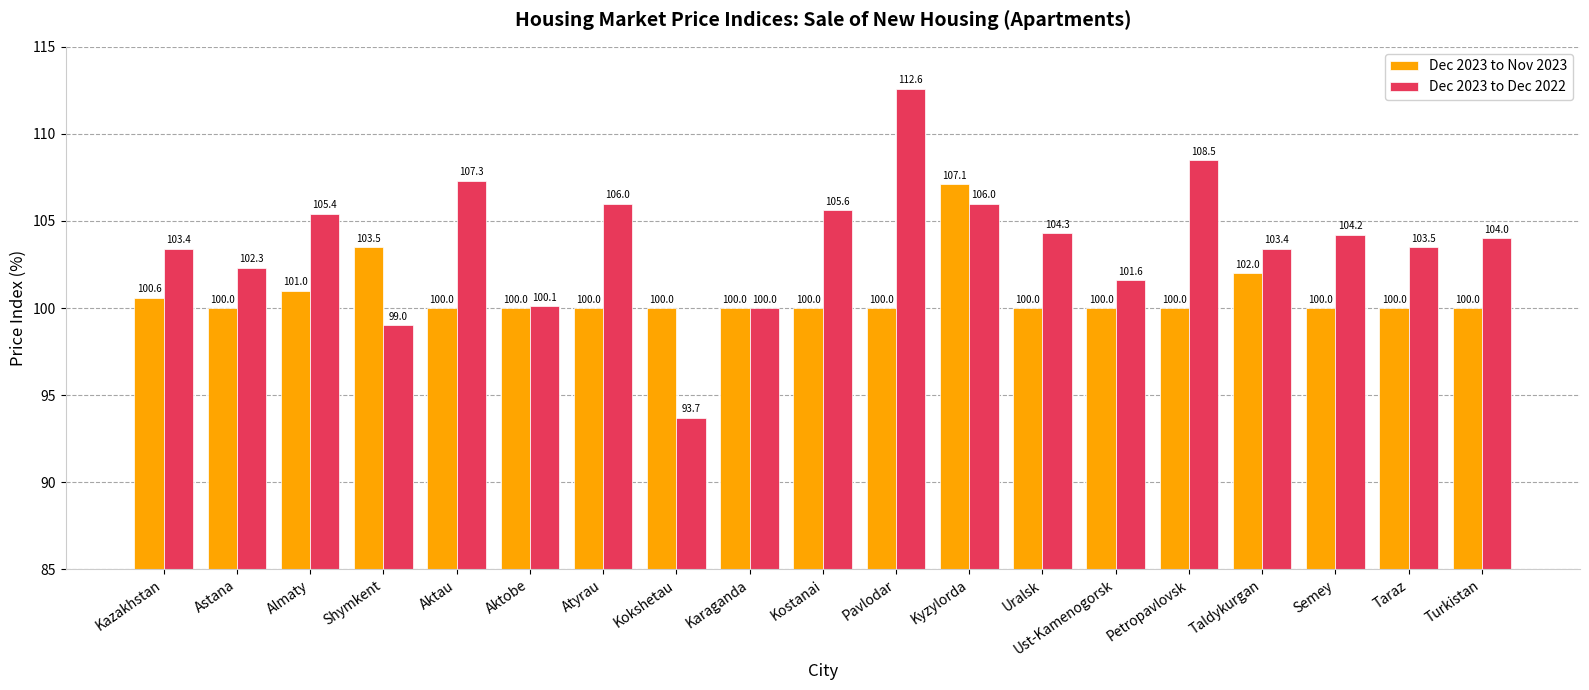

Reading right to left, what are all the values shown in this chart?

Dec 2023 to Nov 2023: Turkistan=100.0	Taraz=100.0	Semey=100.0	Taldykurgan=102.0	Petropavlovsk=100.0	Ust-Kamenogorsk=100.0	Uralsk=100.0	Kyzylorda=107.1	Pavlodar=100.0	Kostanai=100.0	Karaganda=100.0	Kokshetau=100.0	Atyrau=100.0	Aktobe=100.0	Aktau=100.0	Shymkent=103.5	Almaty=101.0	Astana=100.0	Kazakhstan=100.6
Dec 2023 to Dec 2022: Turkistan=104.0	Taraz=103.5	Semey=104.2	Taldykurgan=103.4	Petropavlovsk=108.5	Ust-Kamenogorsk=101.6	Uralsk=104.3	Kyzylorda=106.0	Pavlodar=112.6	Kostanai=105.6	Karaganda=100.0	Kokshetau=93.7	Atyrau=106.0	Aktobe=100.1	Aktau=107.3	Shymkent=99.0	Almaty=105.4	Astana=102.3	Kazakhstan=103.4